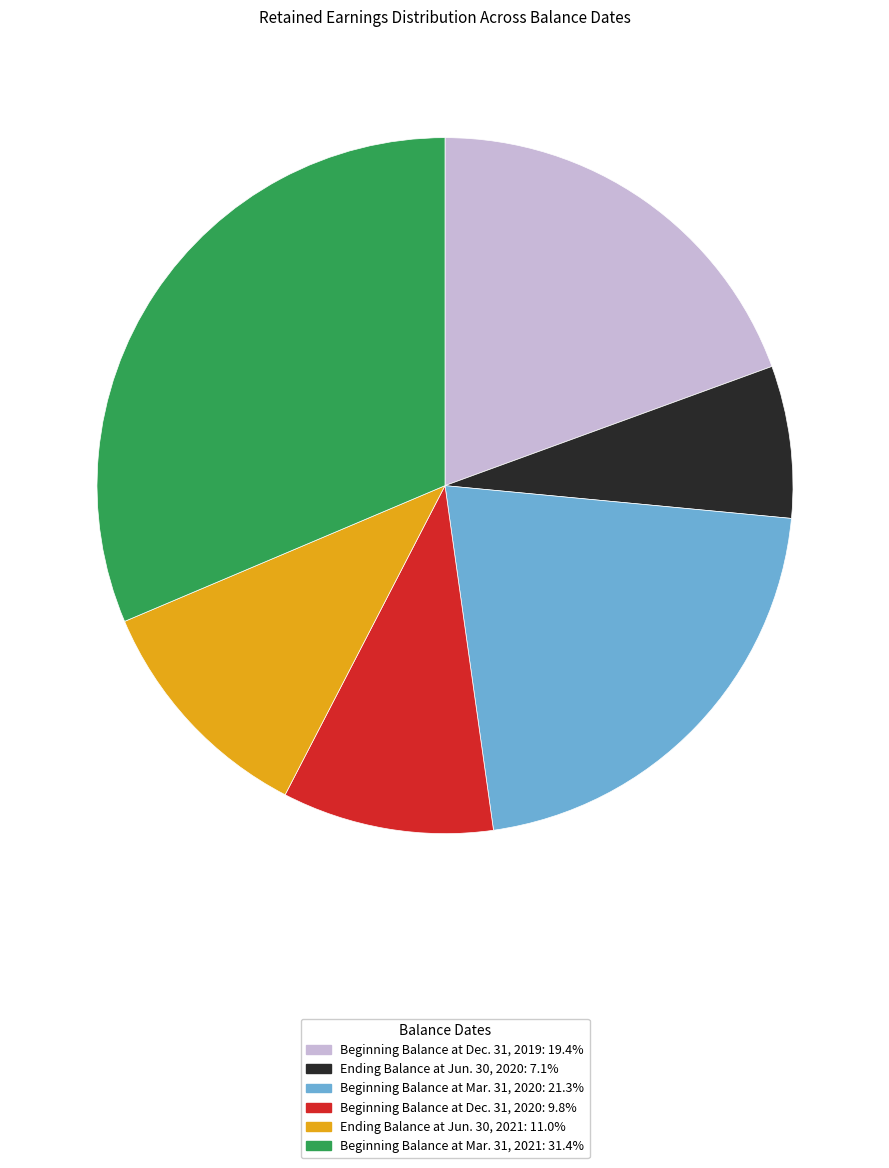

Between Ending Balance at Jun. 30, 2020 and Beginning Balance at Dec. 31, 2020, which is larger?

Beginning Balance at Dec. 31, 2020